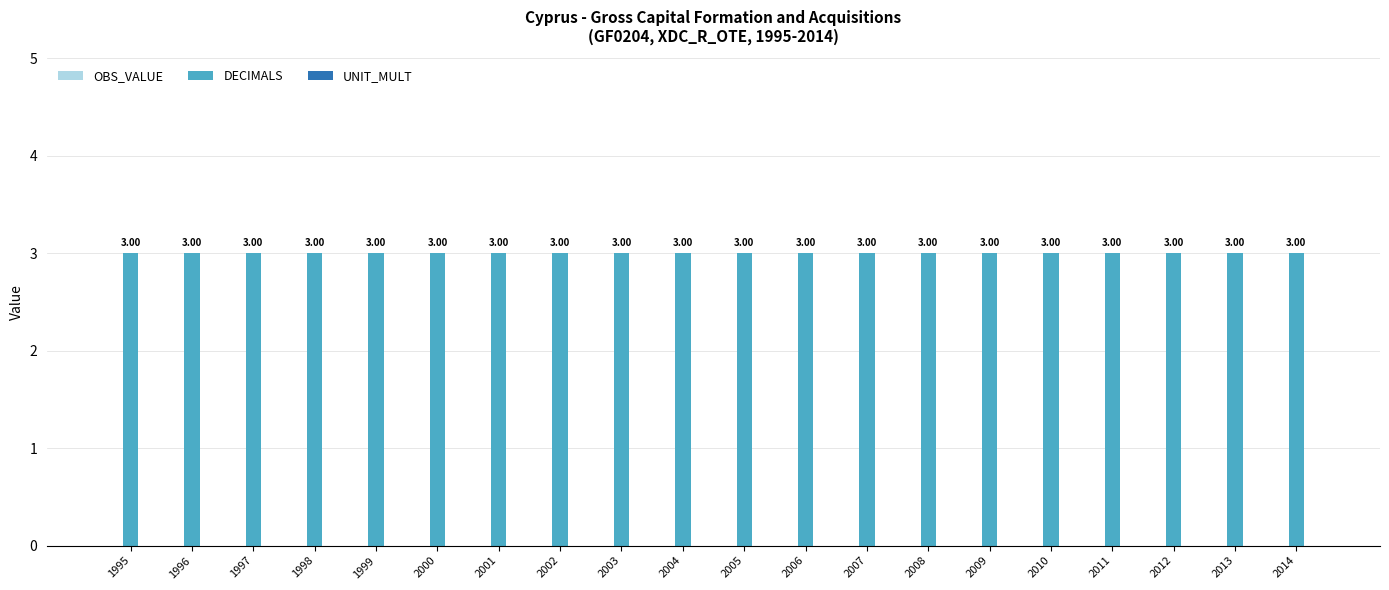

Is it true that UNIT_MULT equals 0 at 2001?

True